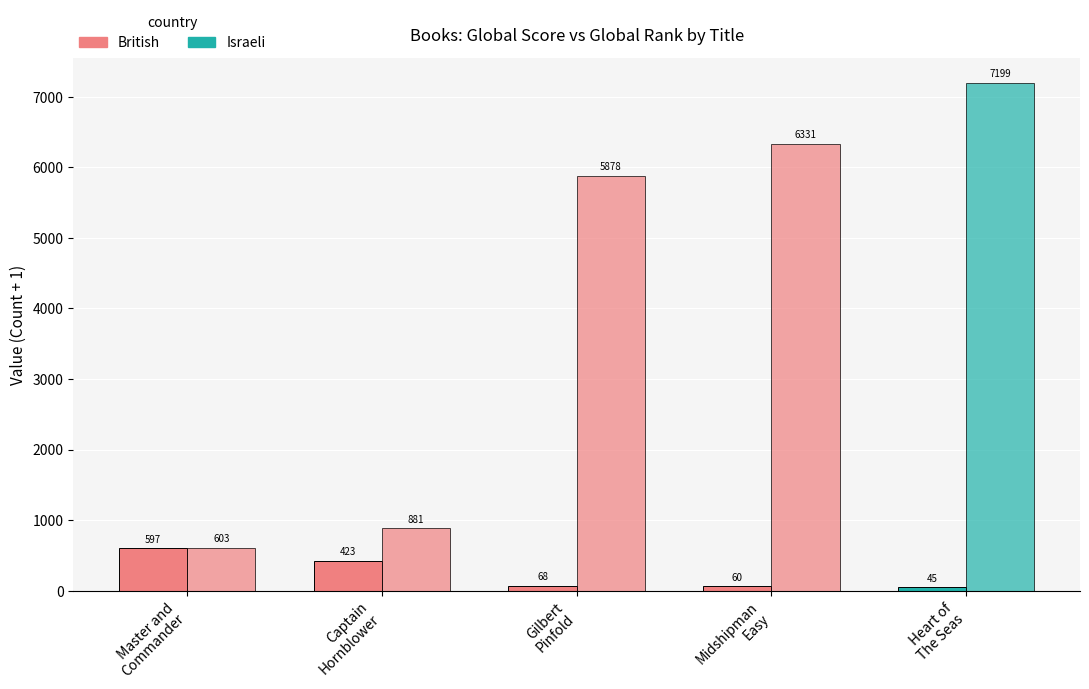

Reading right to left, extract all data points from this chart.

Global Score: Heart of
The Seas=45	Midshipman
Easy=60	Gilbert
Pinfold=68	Captain
Hornblower=423	Master and
Commander=597
Global Rank: Heart of
The Seas=7199	Midshipman
Easy=6331	Gilbert
Pinfold=5878	Captain
Hornblower=881	Master and
Commander=603